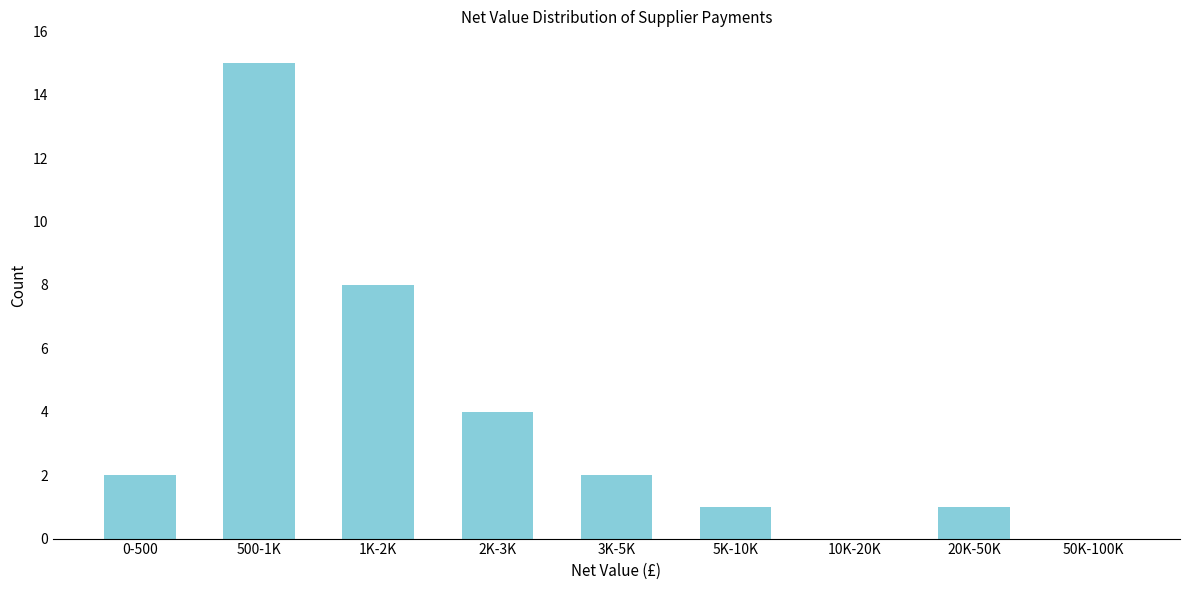

Reading right to left, extract all data points from this chart.

50K-100K=0	20K-50K=1	10K-20K=0	5K-10K=1	3K-5K=2	2K-3K=4	1K-2K=8	500-1K=15	0-500=2